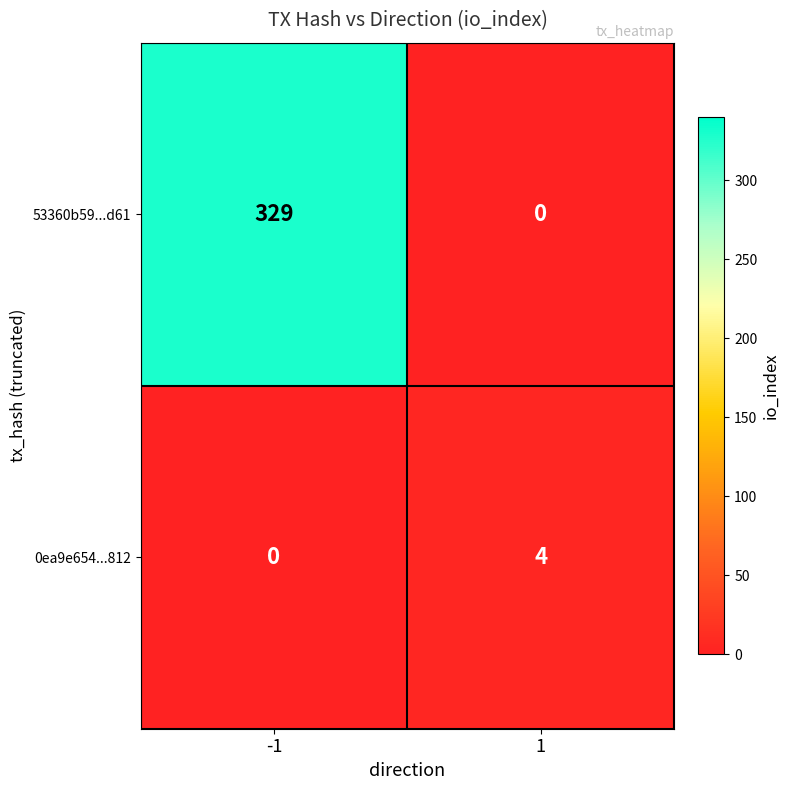

Rank the series at -1 from highest to lowest value.

53360b59...d61, 0ea9e654...812